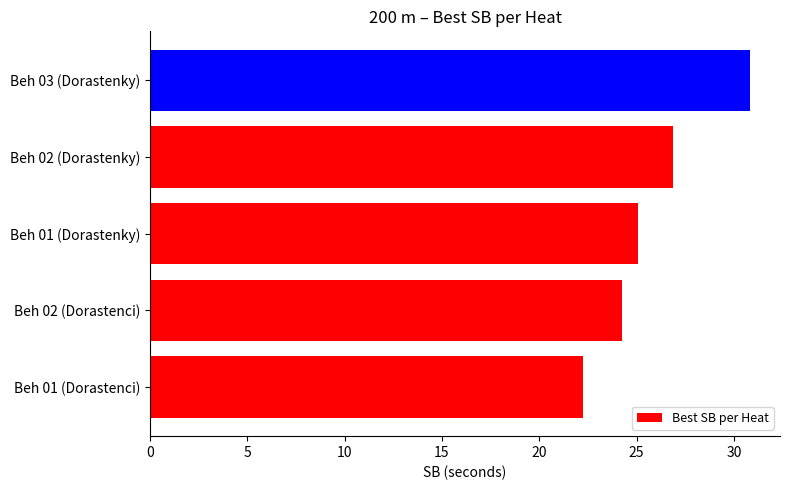

Between Beh 02 (Dorastenky) and Beh 03 (Dorastenky), which is larger?

Beh 03 (Dorastenky)